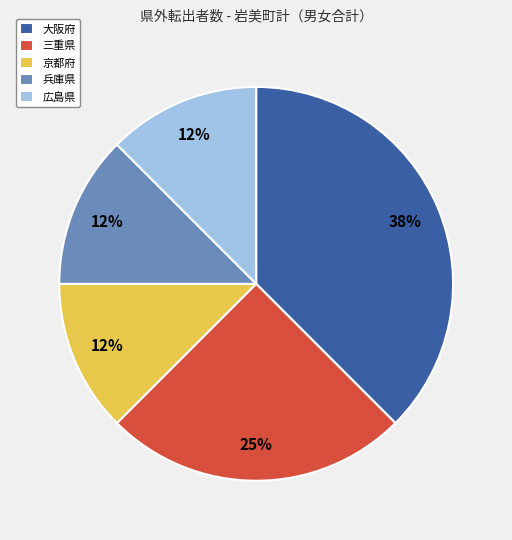

What is the largest slice in the pie chart?

大阪府